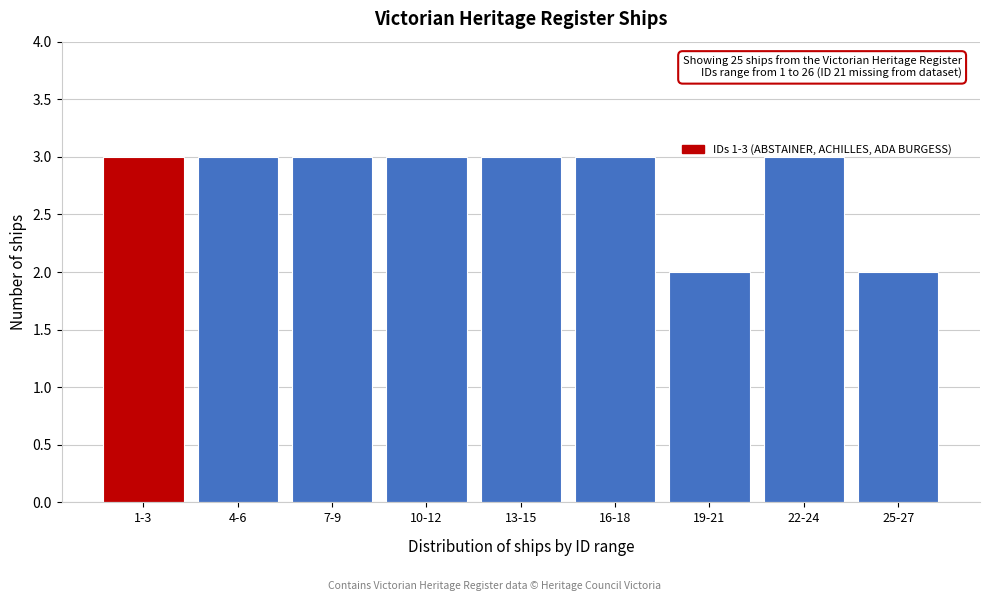

Is it true that the value at 13-15 is 3?

True